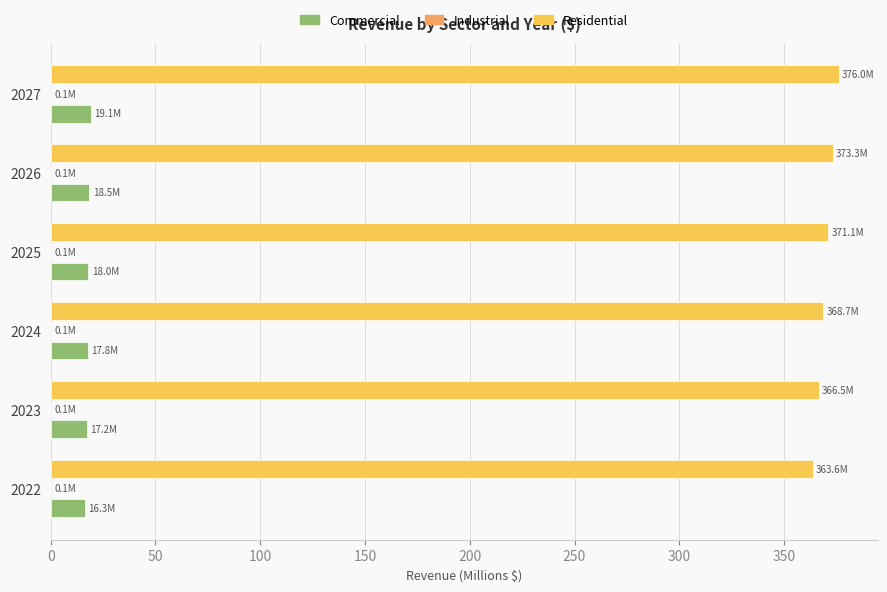

What is the highest value of the Commercial series?

19.1